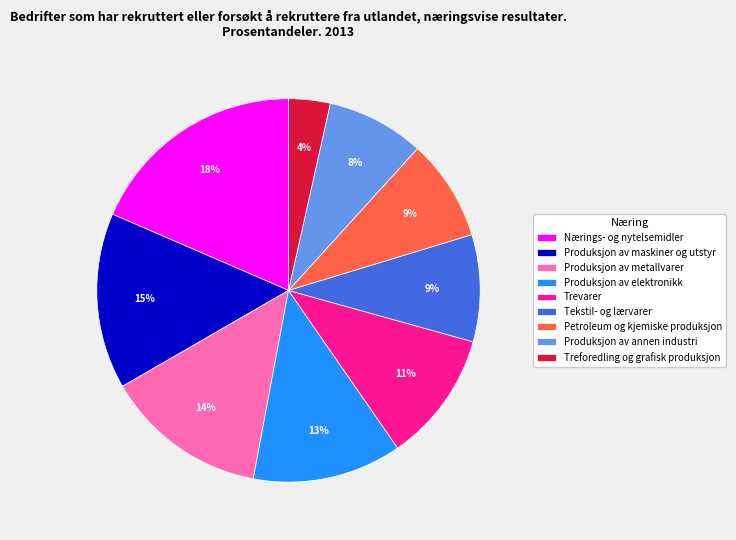

Which category has the smallest portion of the pie?

Treforedling og grafisk produksjon